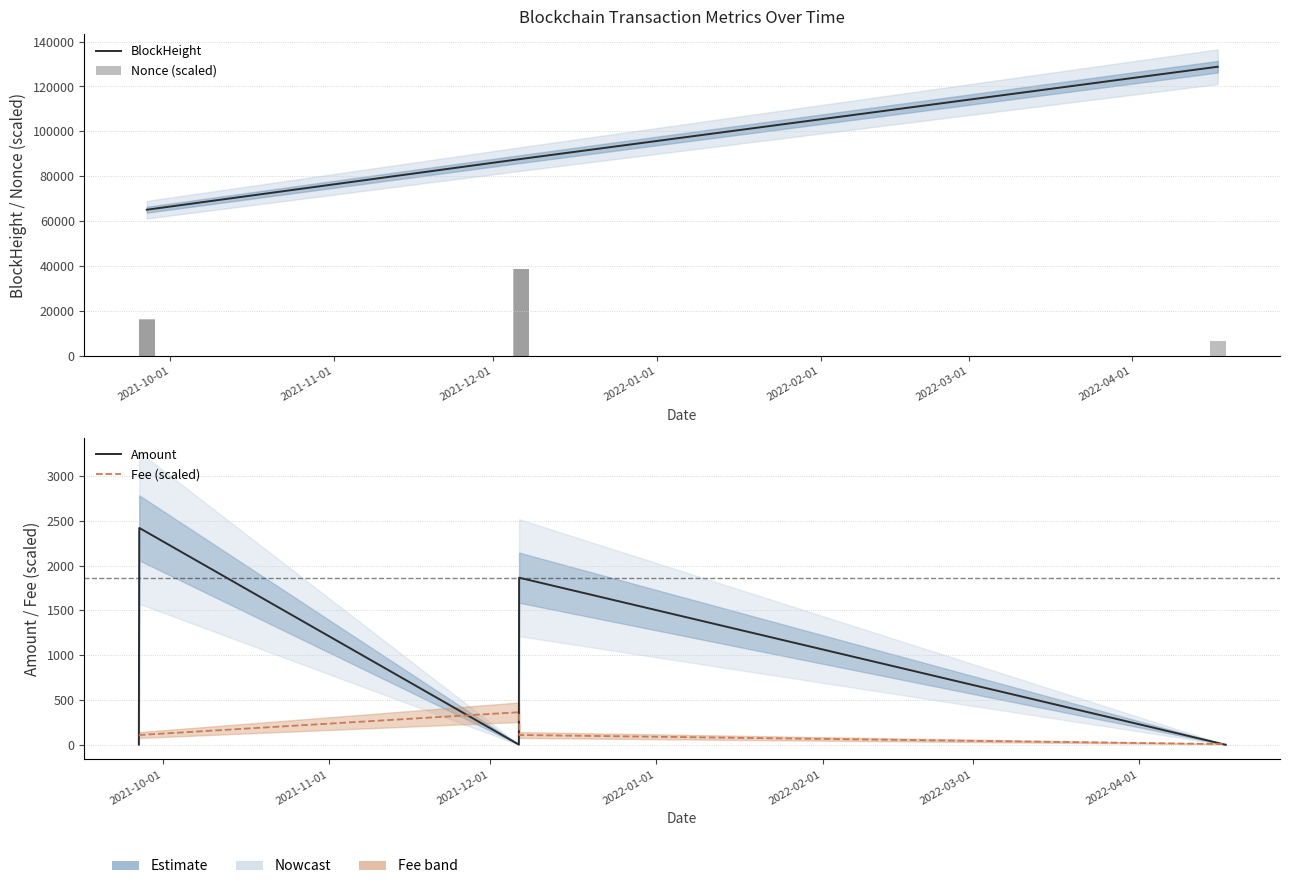

What position from the right is 2022-04-01?

1